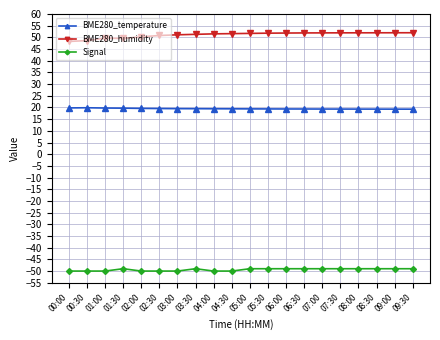

Is the value of BME280_humidity at 01:00 greater than the value of Signal at 01:30?

Yes